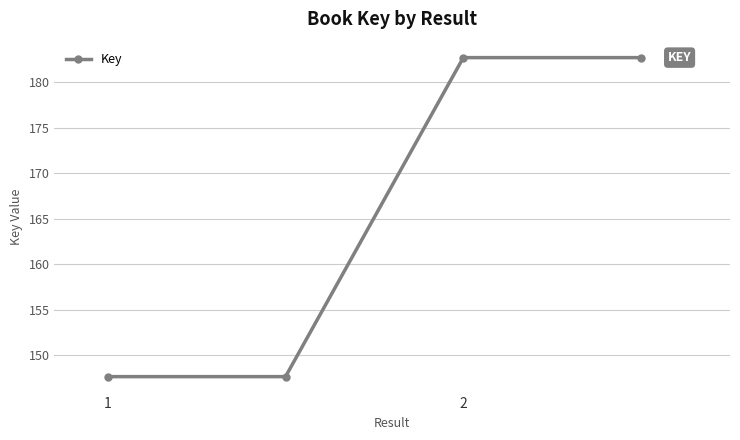

What is the difference between the second highest and second lowest values?

35117307